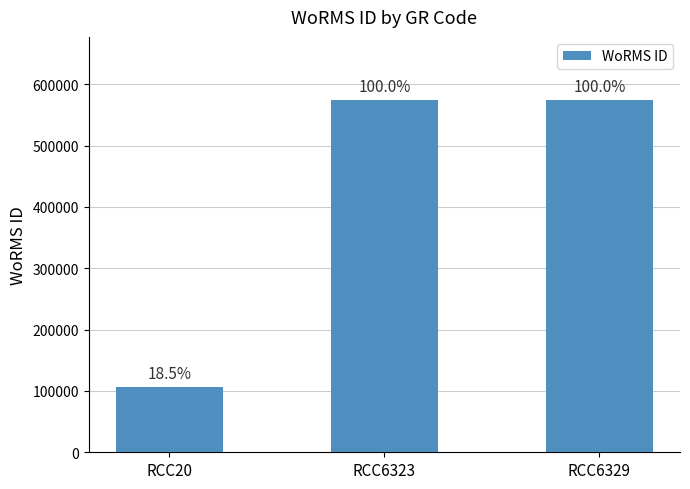

Between RCC6329 and RCC20, which is larger?

RCC6329